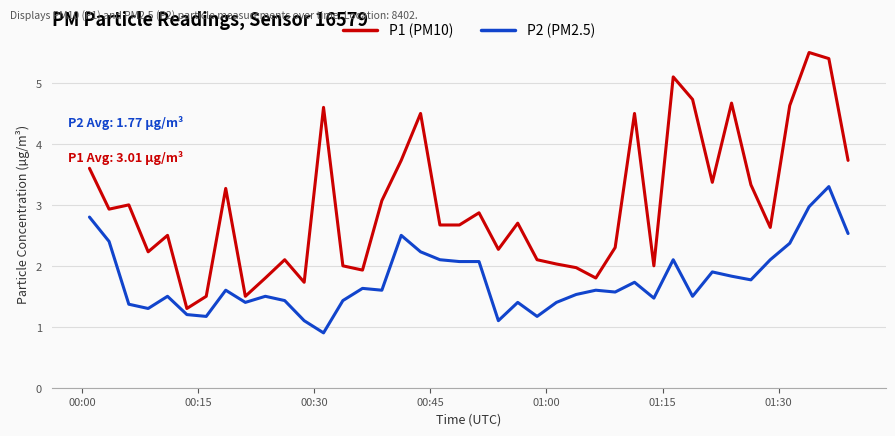

True or false: P2 (PM2.5) and P1 (PM10) intersect in this chart.

False